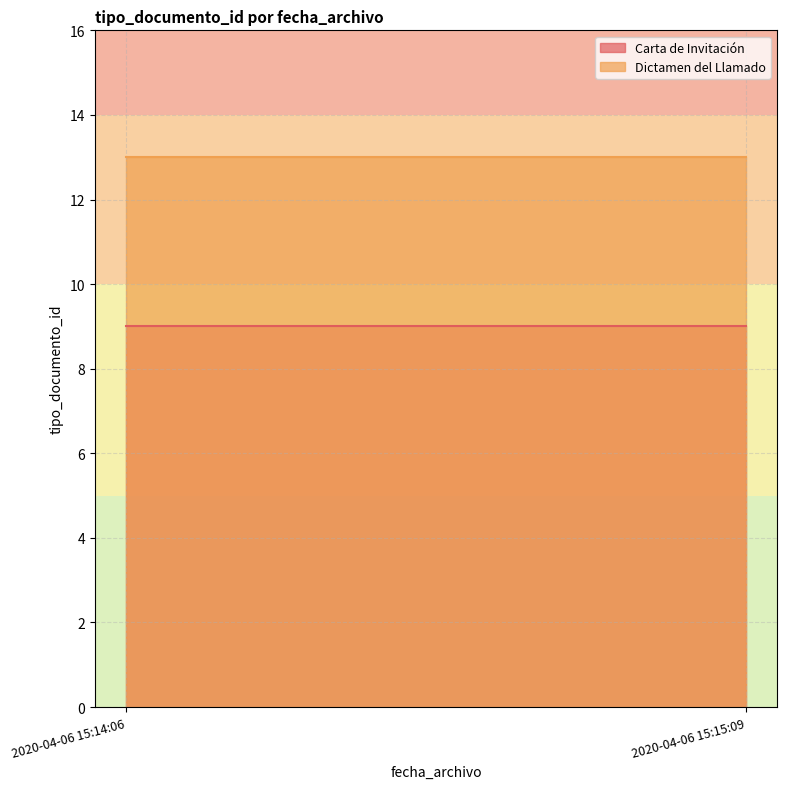

What is the sum of the Carta de Invitación values at 2020-04-06 15:14:06 and 2020-04-06 15:15:09?

18